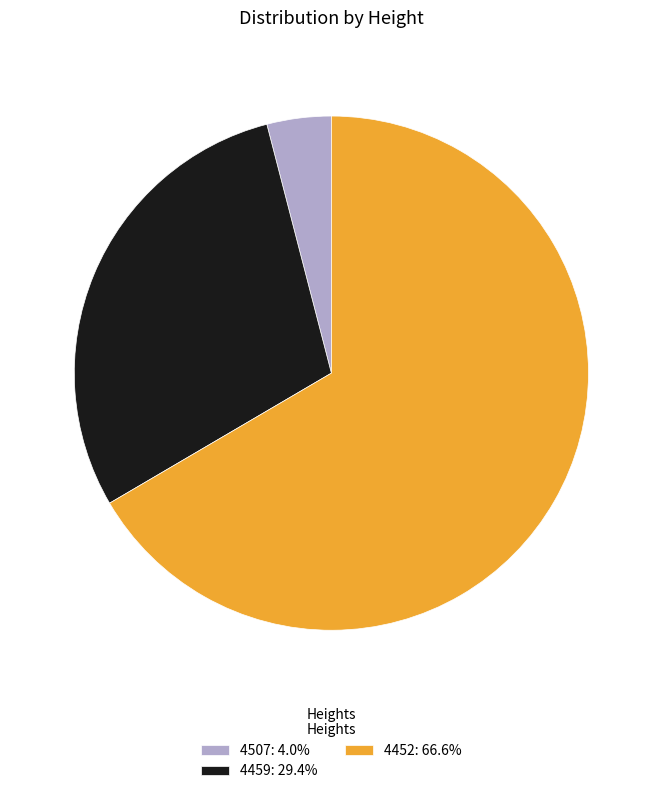

Is it true that 4452 is 67% of the pie?

True